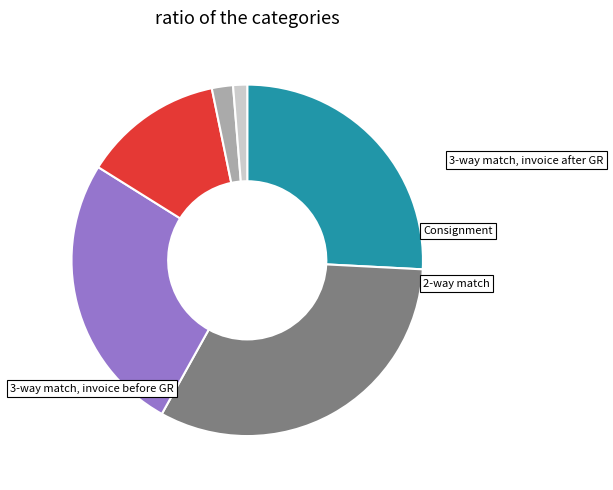

Does any single category account for the majority?

No